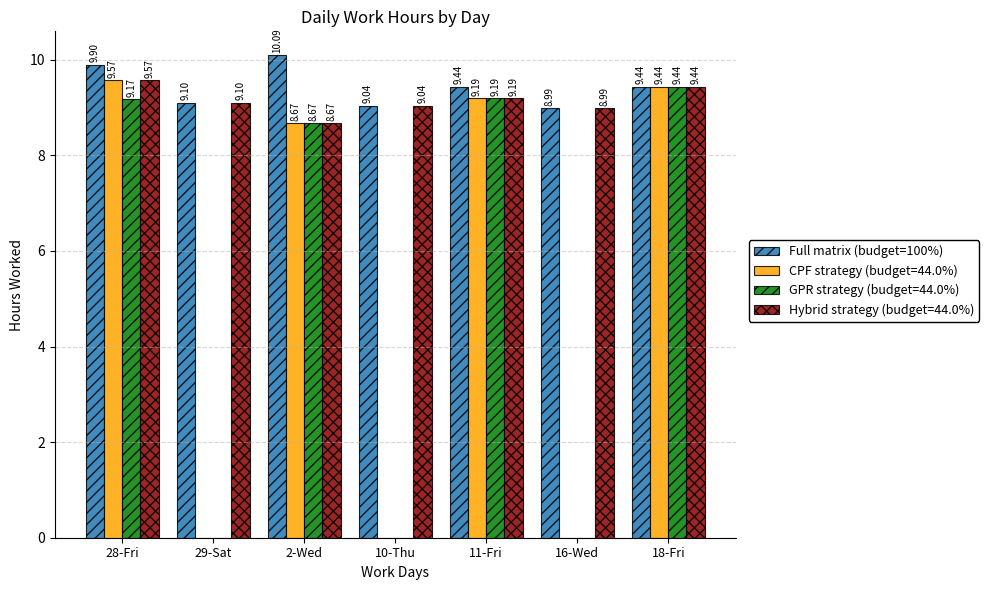

Between 28-Fri and 16-Wed, which series saw the biggest shift?

CPF strategy (budget=44.0%)